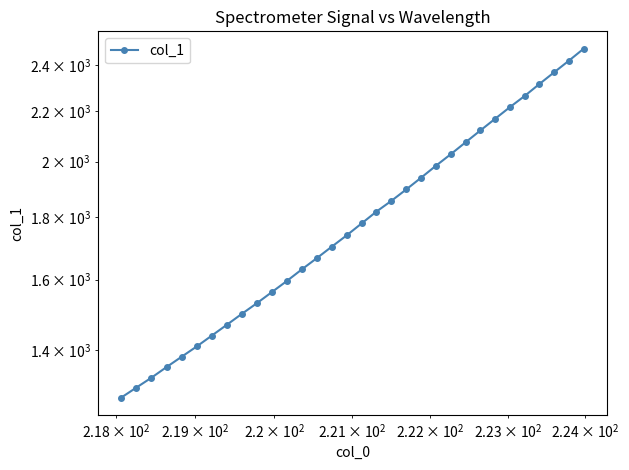

Is it true that the value at 6 is 544.6?

False